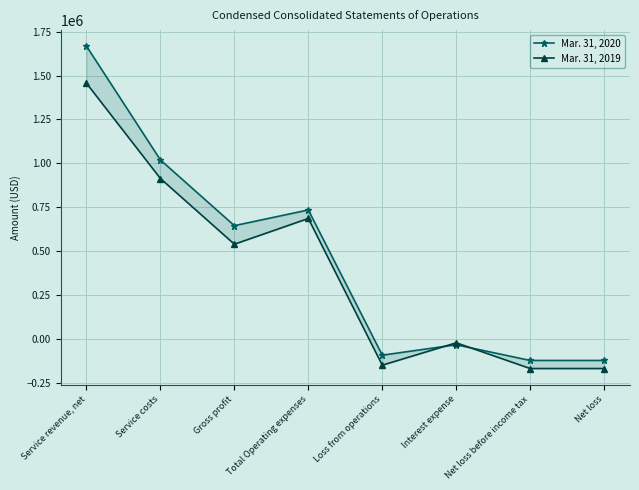

Does the chart have visible grid lines?

Yes